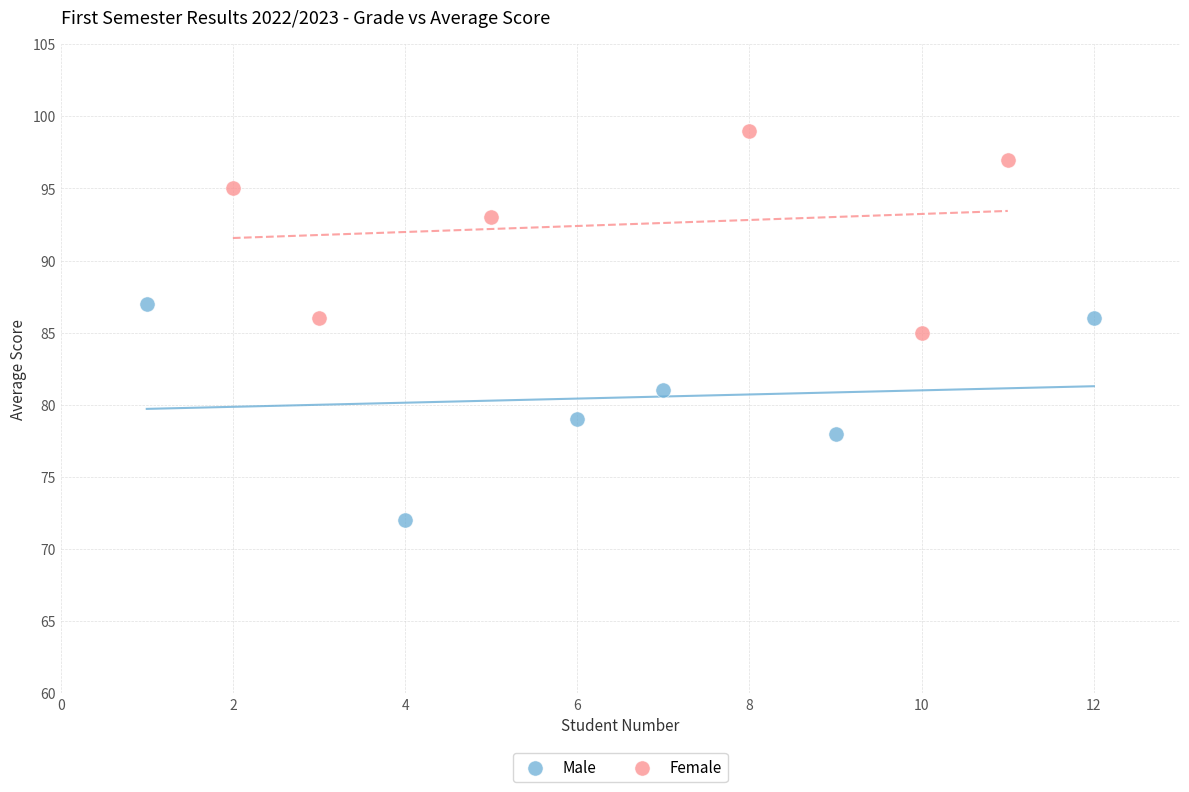

Which series has the widest spread of Y values?

Male